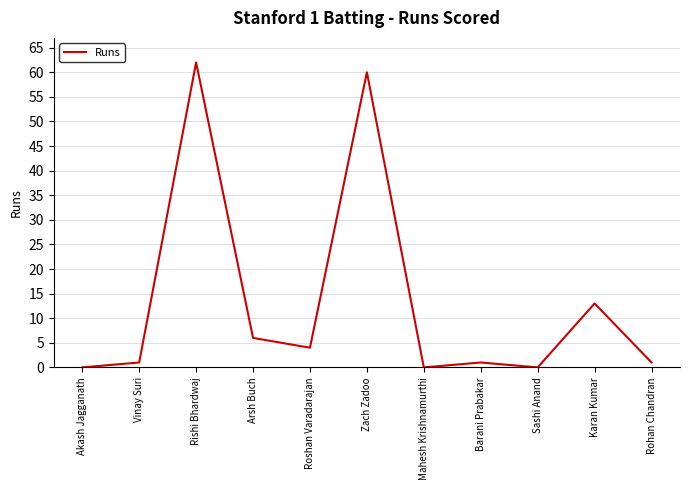

What is the change in value from Akash Jagganath to Roshan Varadarajan?

+4